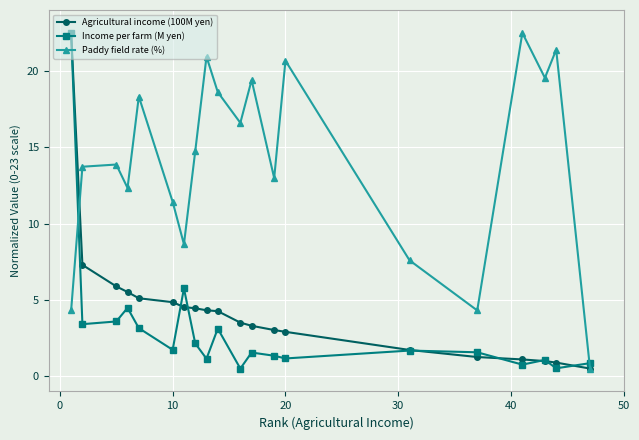

True or false: Income per farm (M yen) has more than 2 points higher than both neighbors.

True